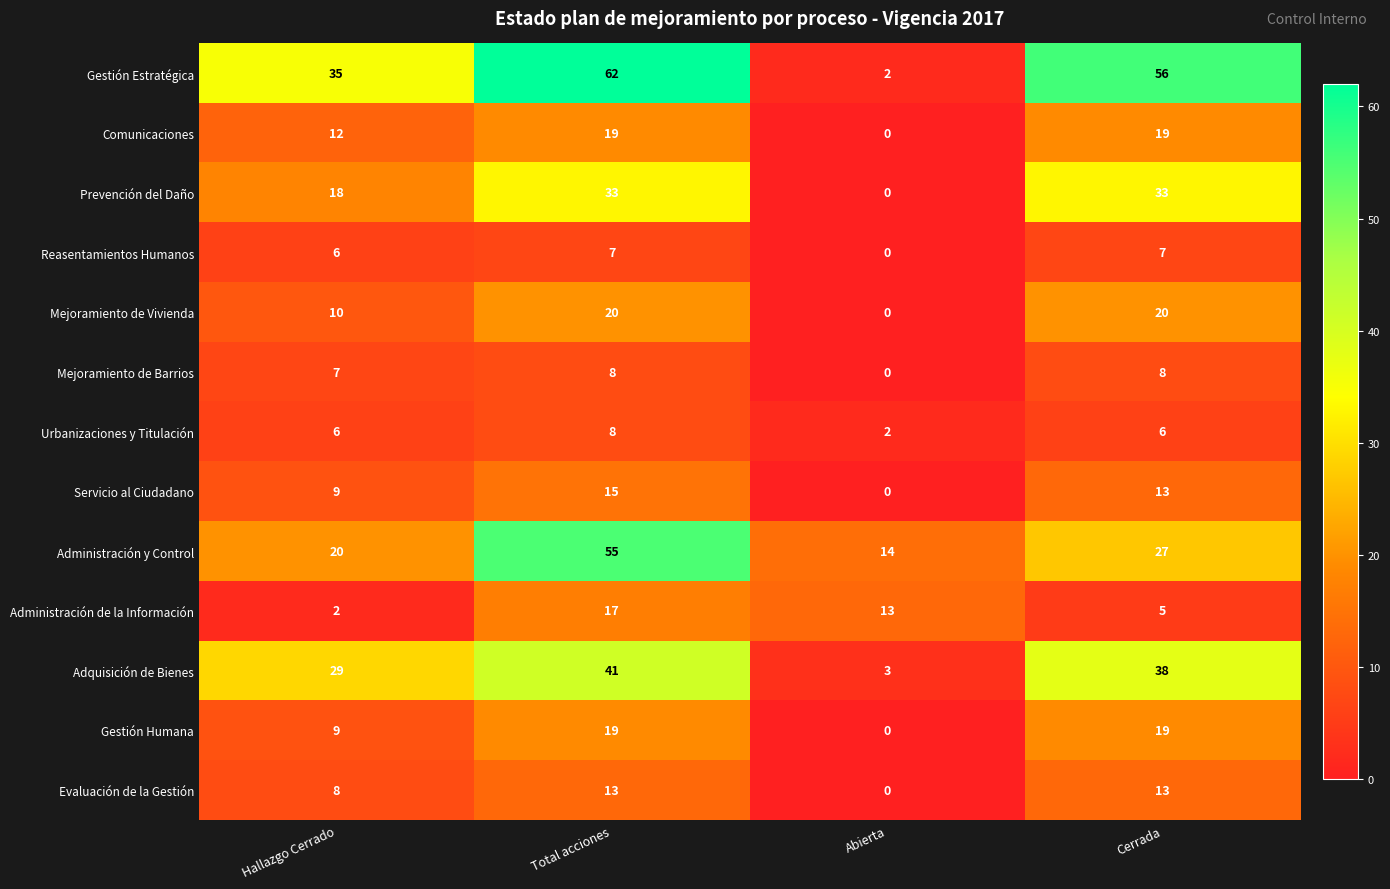

How many categories are shown in the chart?

4